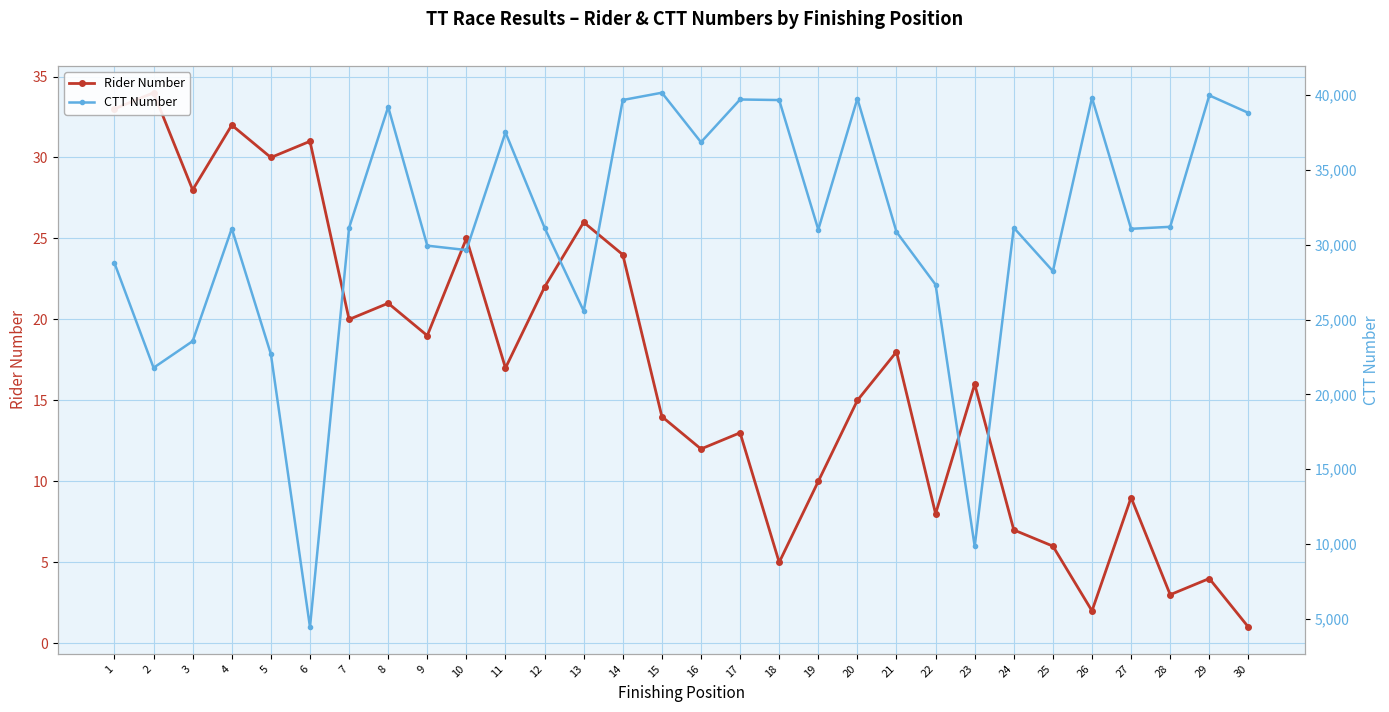

List the labels in order of CTT Number value, smallest first.

6, 23, 2, 5, 3, 13, 22, 25, 1, 10, 9, 21, 19, 27, 4, 7, 12, 24, 28, 16, 11, 30, 8, 18, 14, 17, 20, 26, 29, 15